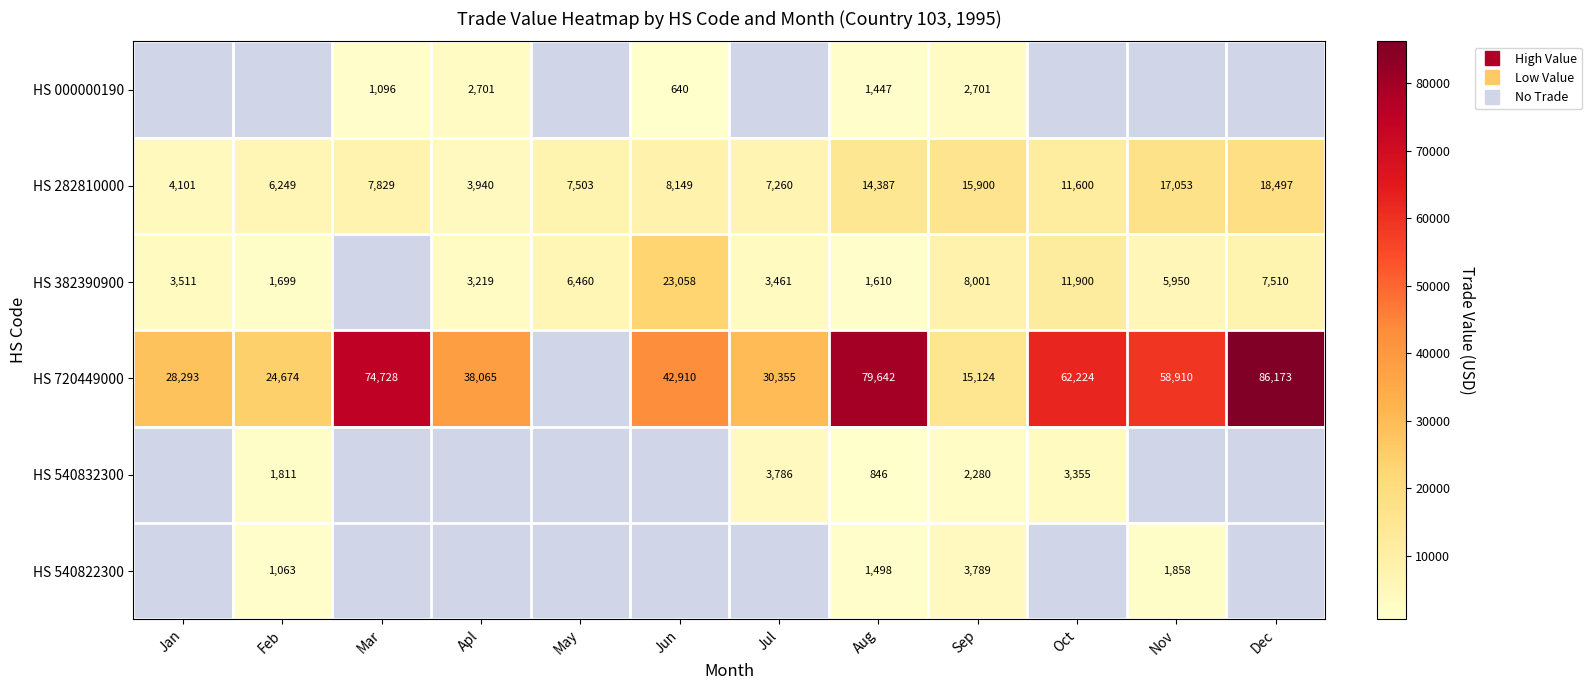

How many data points in HS 382390900 are less than 5950?

5